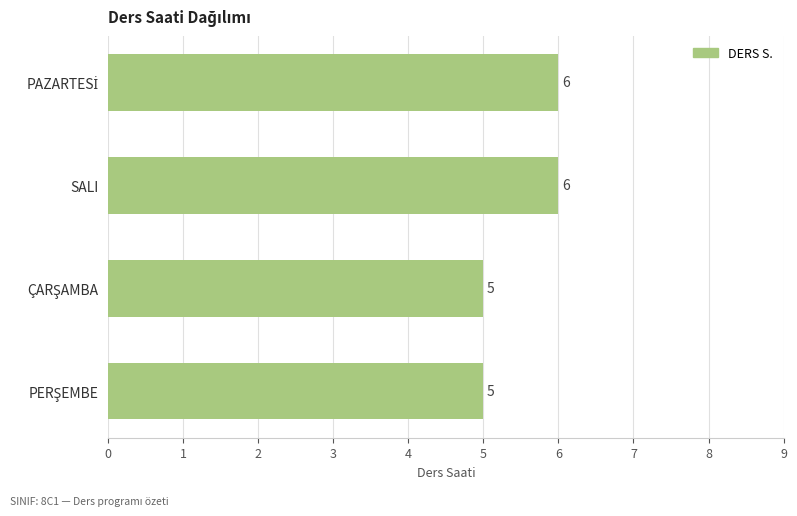

What is the sum of all values?

22